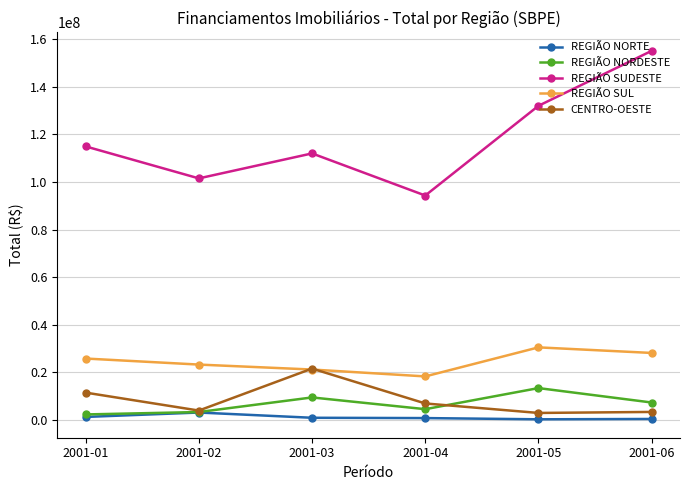

What is the approximate value of CENTRO-OESTE at 2001-03, to the nearest 50?

21502450